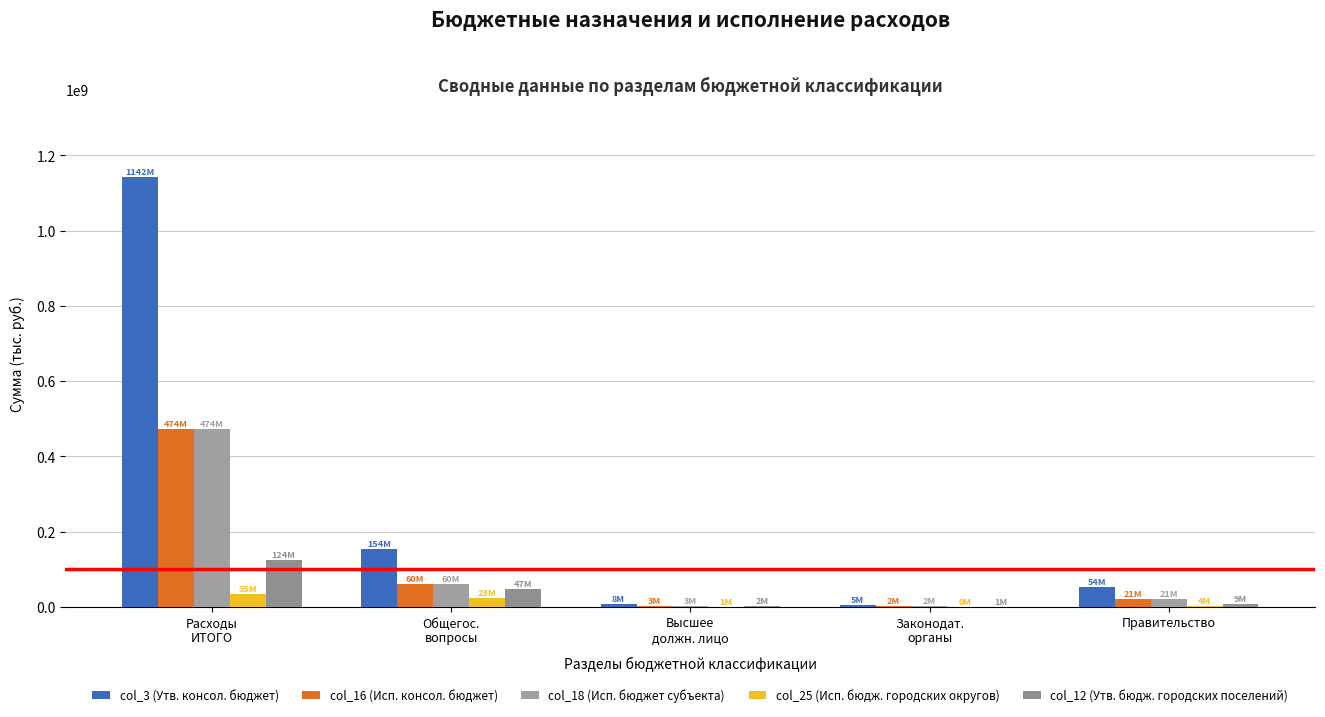

What position from the left is Расходы
ИТОГО?

1